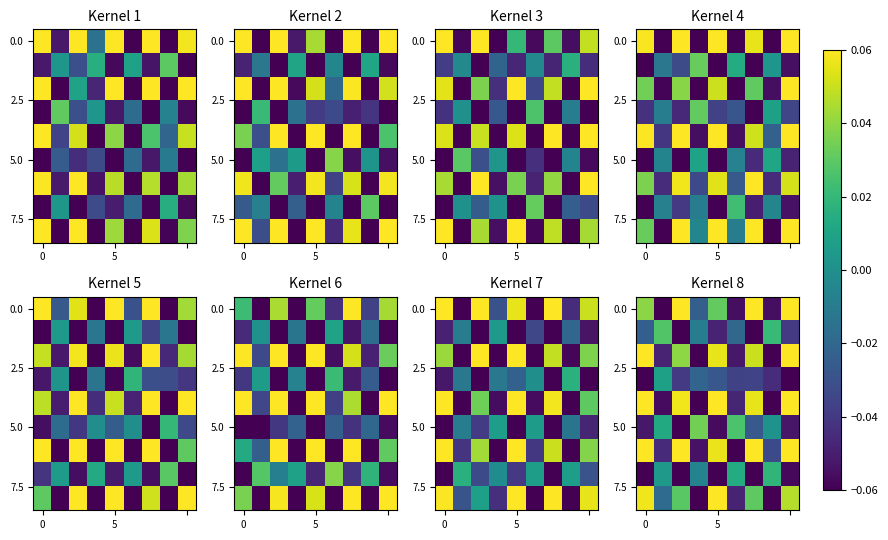

At how many categories does at least one series exceed 0?

9